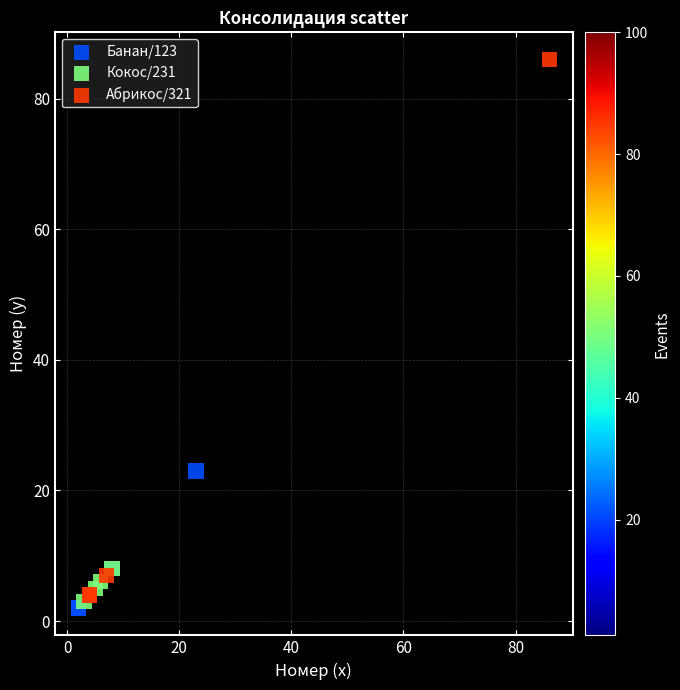

What are all the series names shown in the legend?

Банан/123, Кокос/231, Абрикос/321